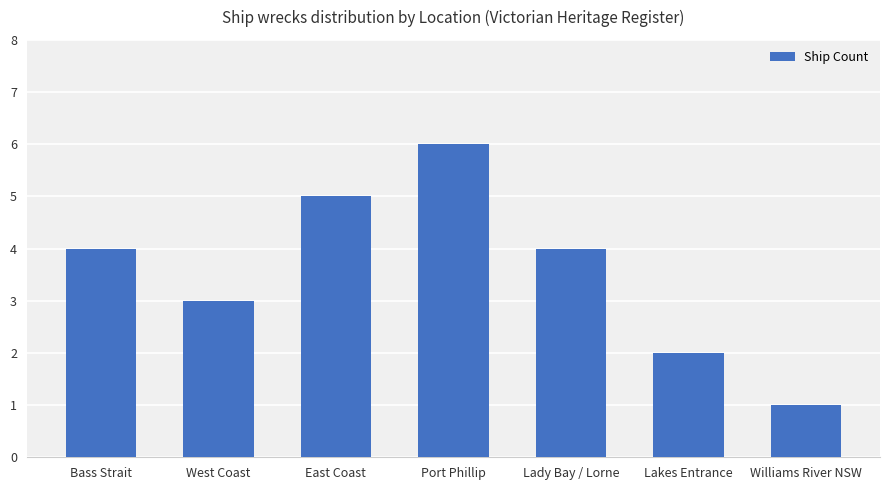

The chart shows a value of 6 at Lady Bay / Lorne. True or false?

False